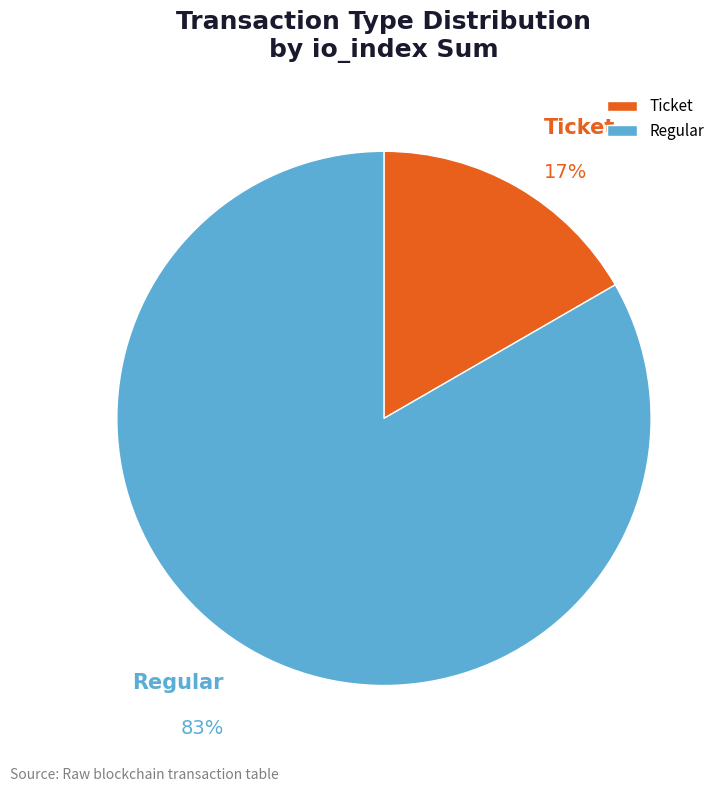

What is the smallest slice in the pie chart?

Ticket